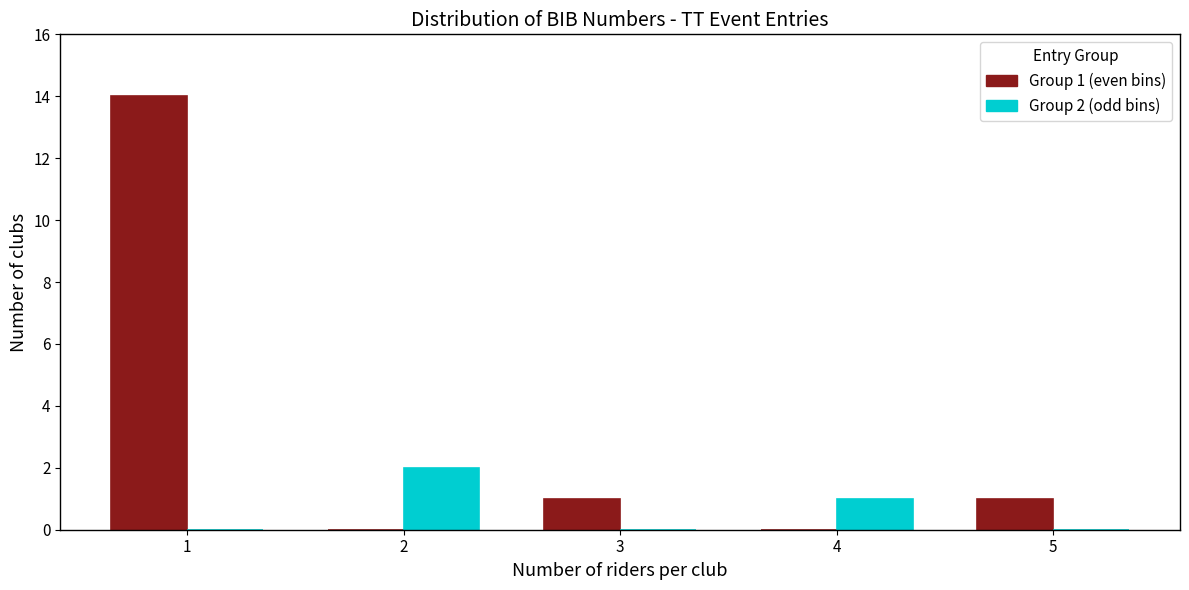

Reading right to left, extract all data points from this chart.

Group 1: 5=1	4=0	3=1	2=0	1=14
Group 2: 5=0	4=1	3=0	2=2	1=0